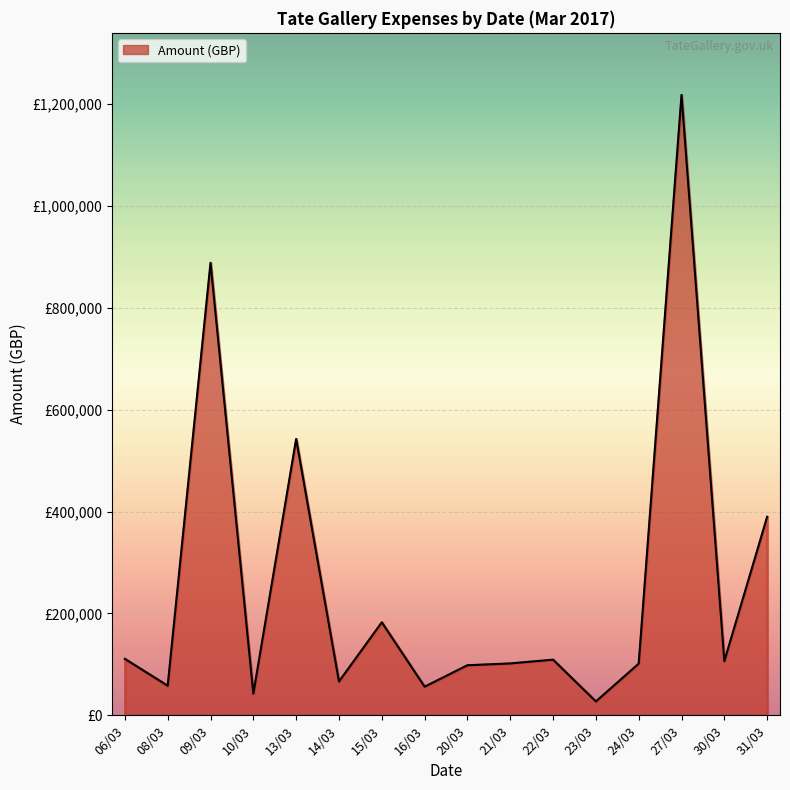

Reading left to right, transcribe all the data shown in this chart.

06/03=110801.6	08/03=58020.4	09/03=888674.4	10/03=42500.0	13/03=542771.0	14/03=66443.4	15/03=182584.0	16/03=56163.4	20/03=98261.6	21/03=101848.5	22/03=109213.4	23/03=27172.5	24/03=101419.6	27/03=1218421.1	30/03=106399.7	31/03=389858.8